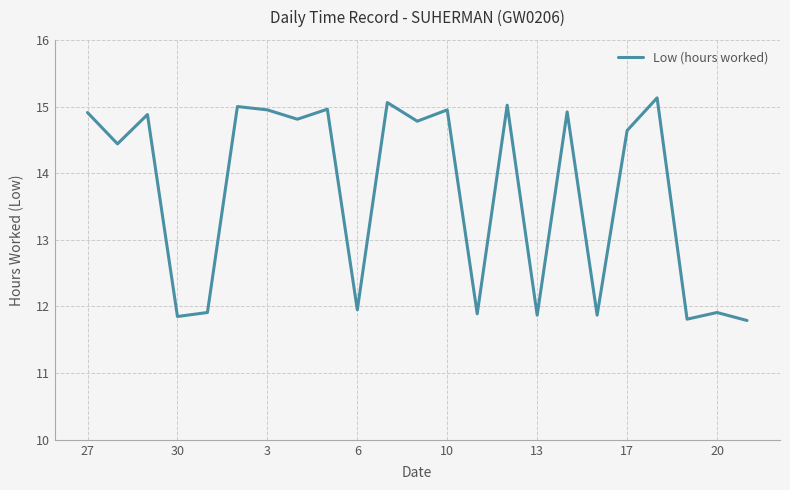

What is the greatest value displayed?

15.1